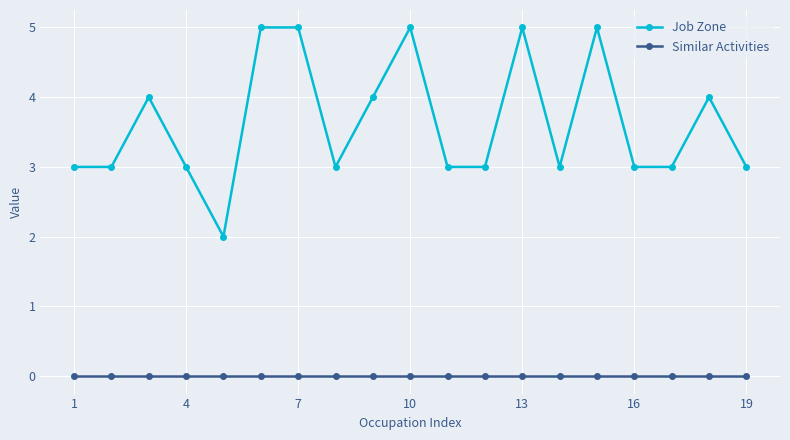

True or false: Similar Activities and Job Zone intersect in this chart.

False